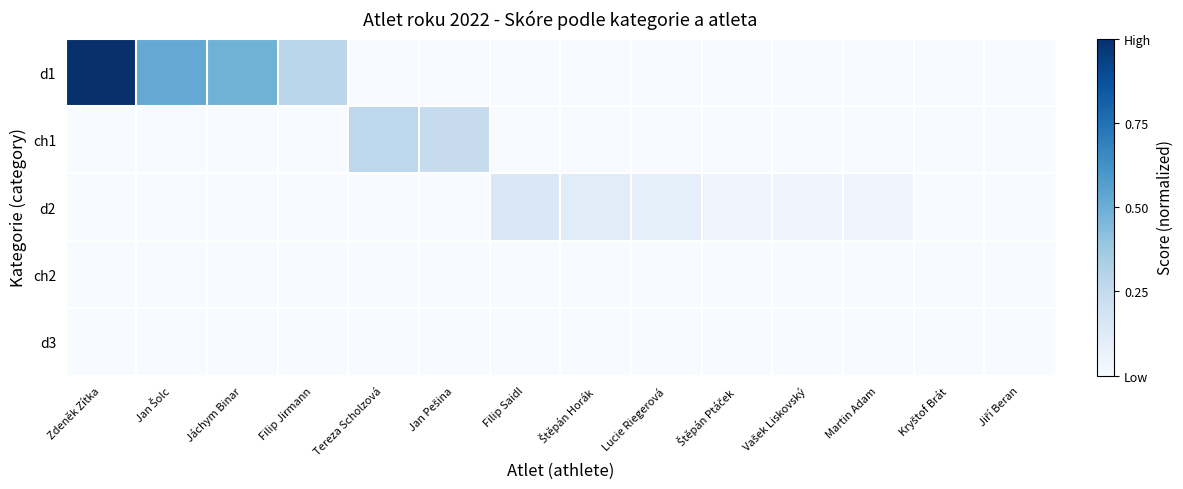

Which series has the largest total across all categories?

d1